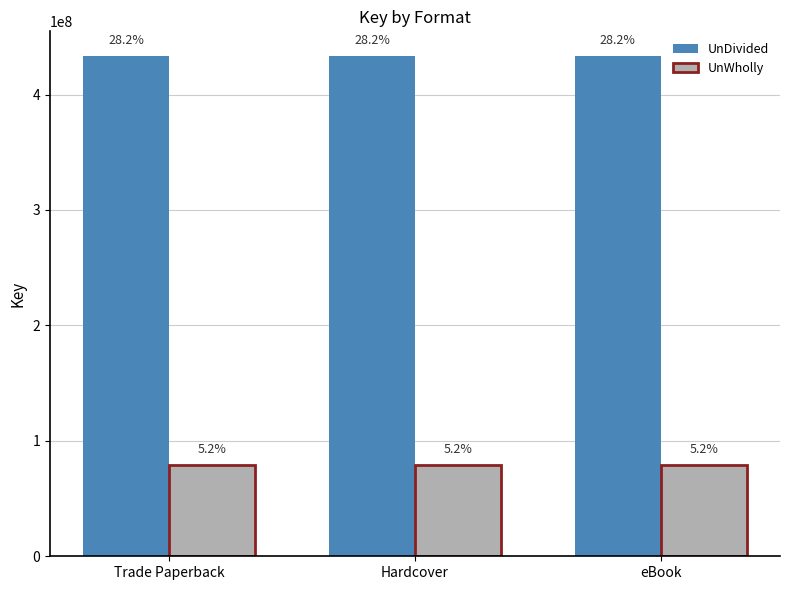

What is the label of the 3rd bar from the left?

eBook